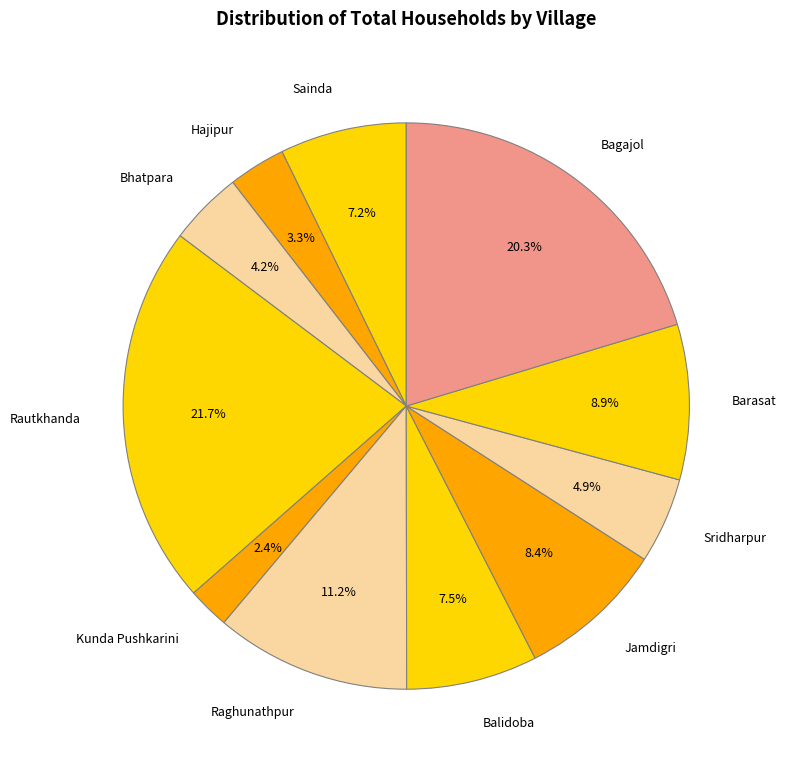

What is the ratio of the value at Sridharpur to the value at Hajipur?

1.5